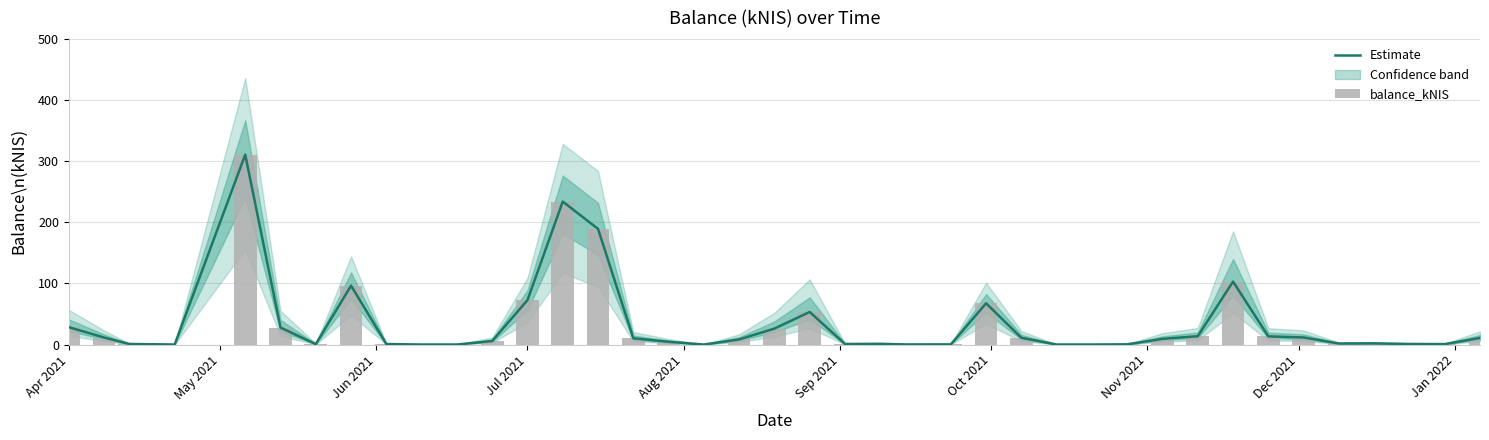

The value of Estimate at 33 is 19.9. True or false?

False